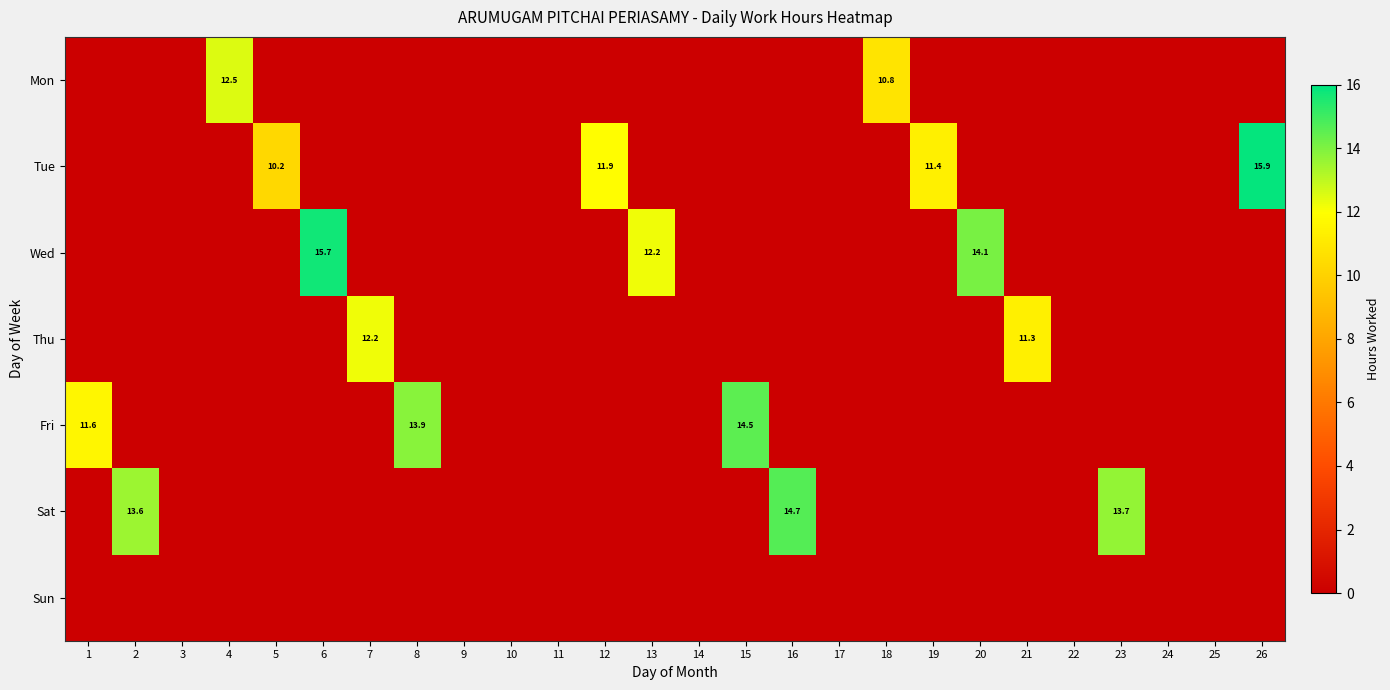

How many values in the Sat series exceed 0?

3